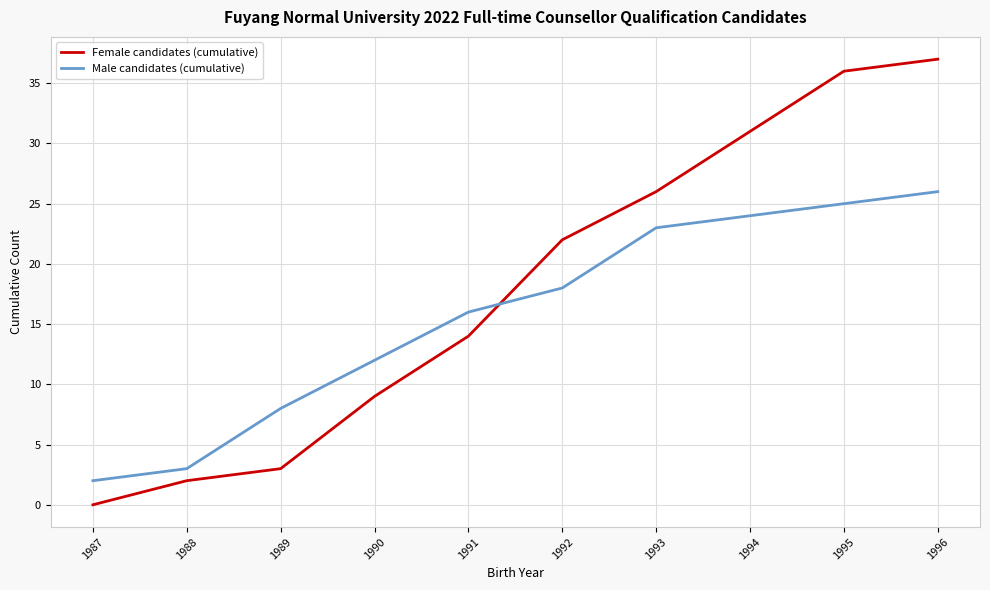

What is the average value of the Male candidates (cumulative) series?

16